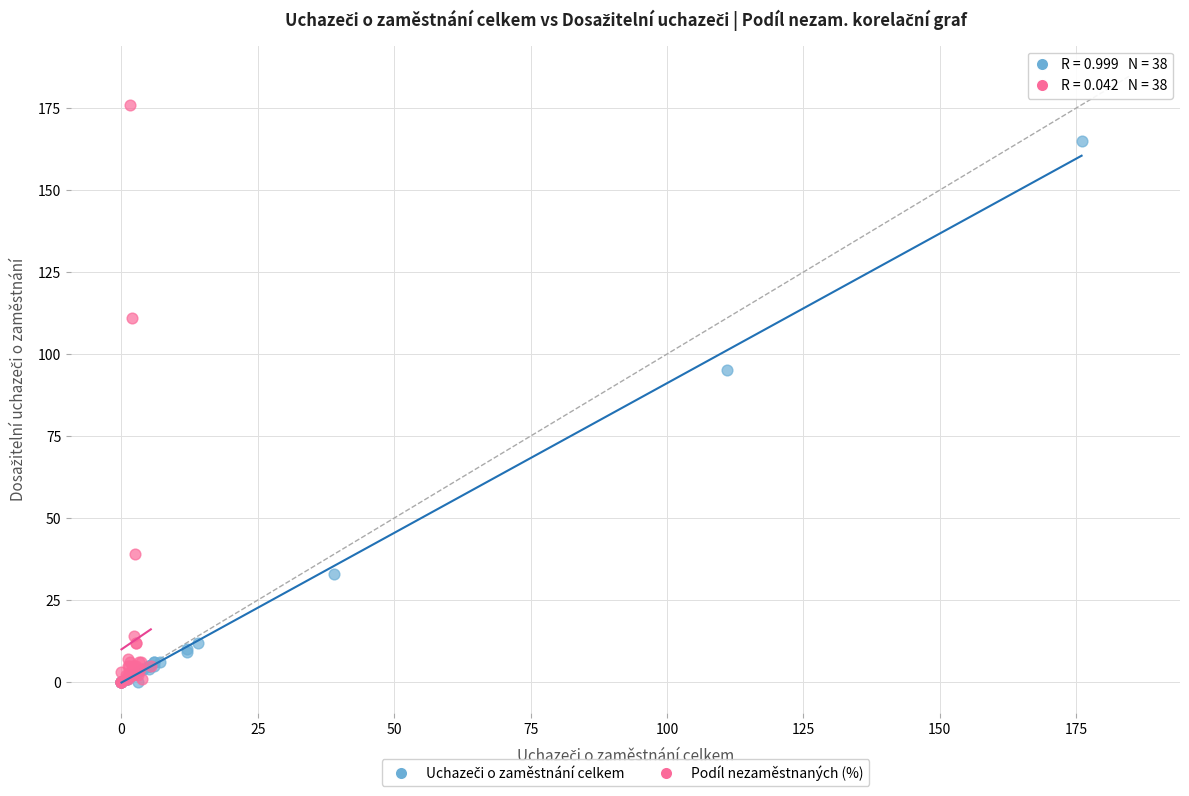

Which series contains the highest Y value?

Podíl nezaměstnaných (%)